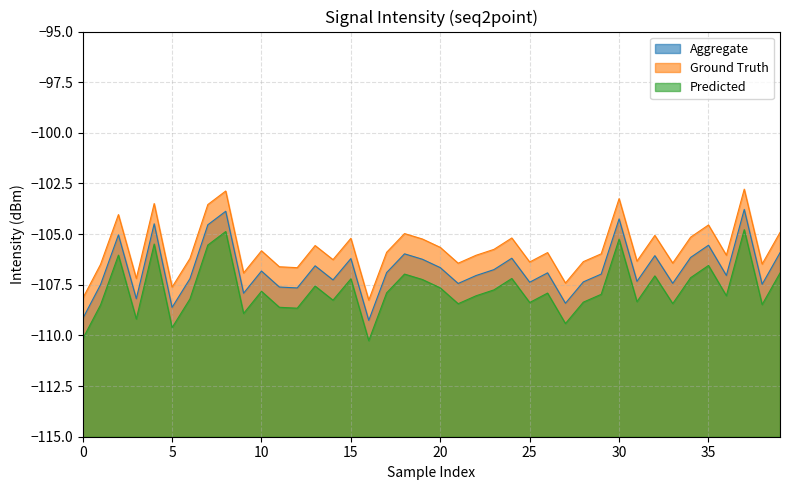

What is the spread (max minus min) of values at 25?

2.0